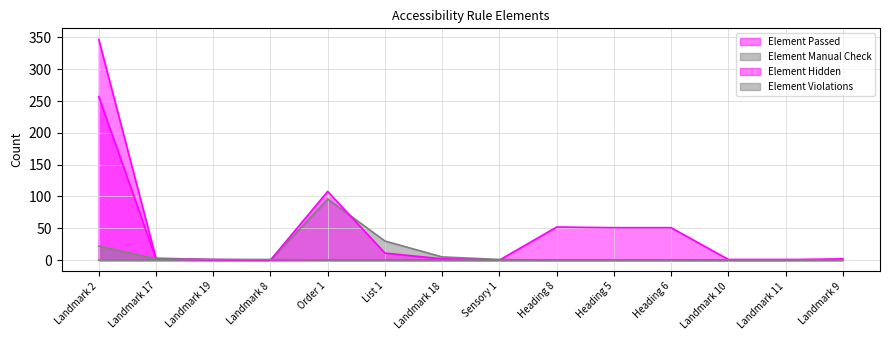

Reading left to right, what are all the values shown in this chart?

Element Passed: Landmark 2=347	Landmark 17=3	Landmark 19=1	Landmark 8=0	Order 1=0	List 1=0	Landmark 18=0	Sensory 1=0	Heading 8=52	Heading 5=51	Heading 6=51	Landmark 10=1	Landmark 11=1	Landmark 9=1
Element Manual Check: Landmark 2=0	Landmark 17=0	Landmark 19=0	Landmark 8=0	Order 1=96	List 1=30	Landmark 18=5	Sensory 1=1	Heading 8=0	Heading 5=0	Heading 6=0	Landmark 10=0	Landmark 11=0	Landmark 9=0
Element Hidden: Landmark 2=257	Landmark 17=2	Landmark 19=0	Landmark 8=0	Order 1=108	List 1=11	Landmark 18=2	Sensory 1=0	Heading 8=0	Heading 5=0	Heading 6=0	Landmark 10=0	Landmark 11=0	Landmark 9=2
Element Violations: Landmark 2=22	Landmark 17=2	Landmark 19=1	Landmark 8=1	Order 1=0	List 1=0	Landmark 18=0	Sensory 1=0	Heading 8=0	Heading 5=0	Heading 6=0	Landmark 10=0	Landmark 11=0	Landmark 9=0